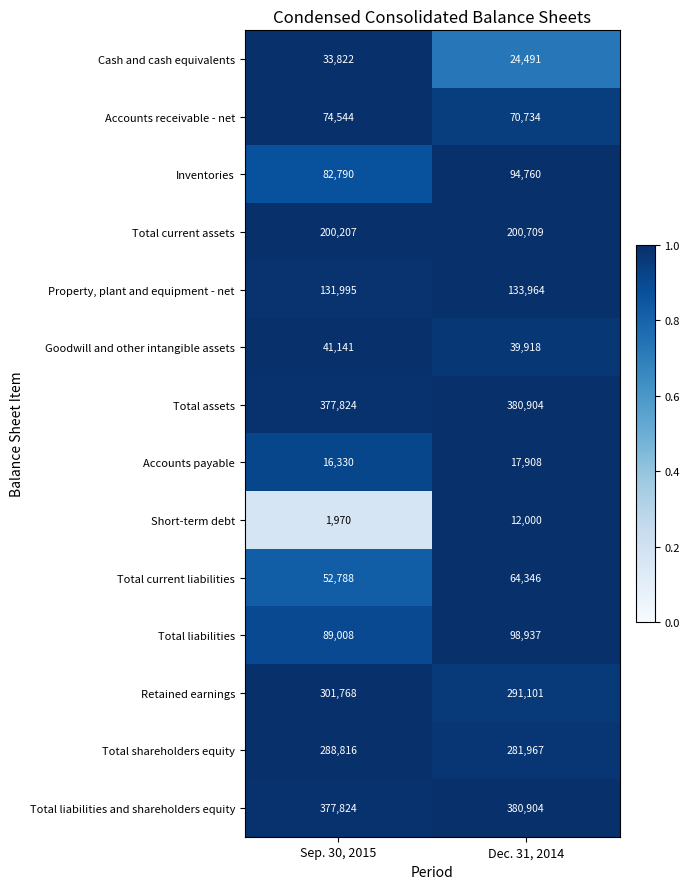

What is the total value across all series at Sep. 30, 2015?

2070827